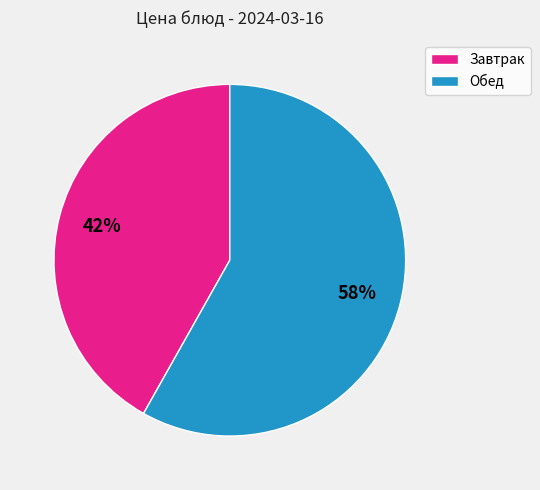

Is there a majority slice in this chart?

Yes